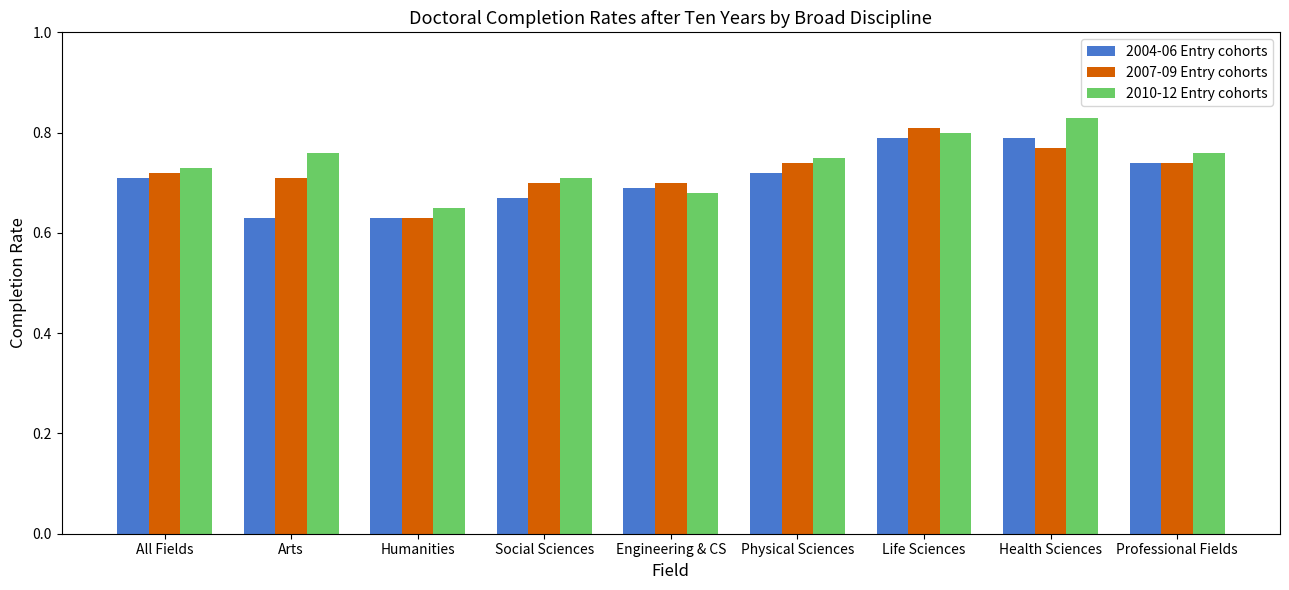

At Social Sciences, list the series in order from smallest to largest.

2004-06 Entry cohorts, 2007-09 Entry cohorts, 2010-12 Entry cohorts